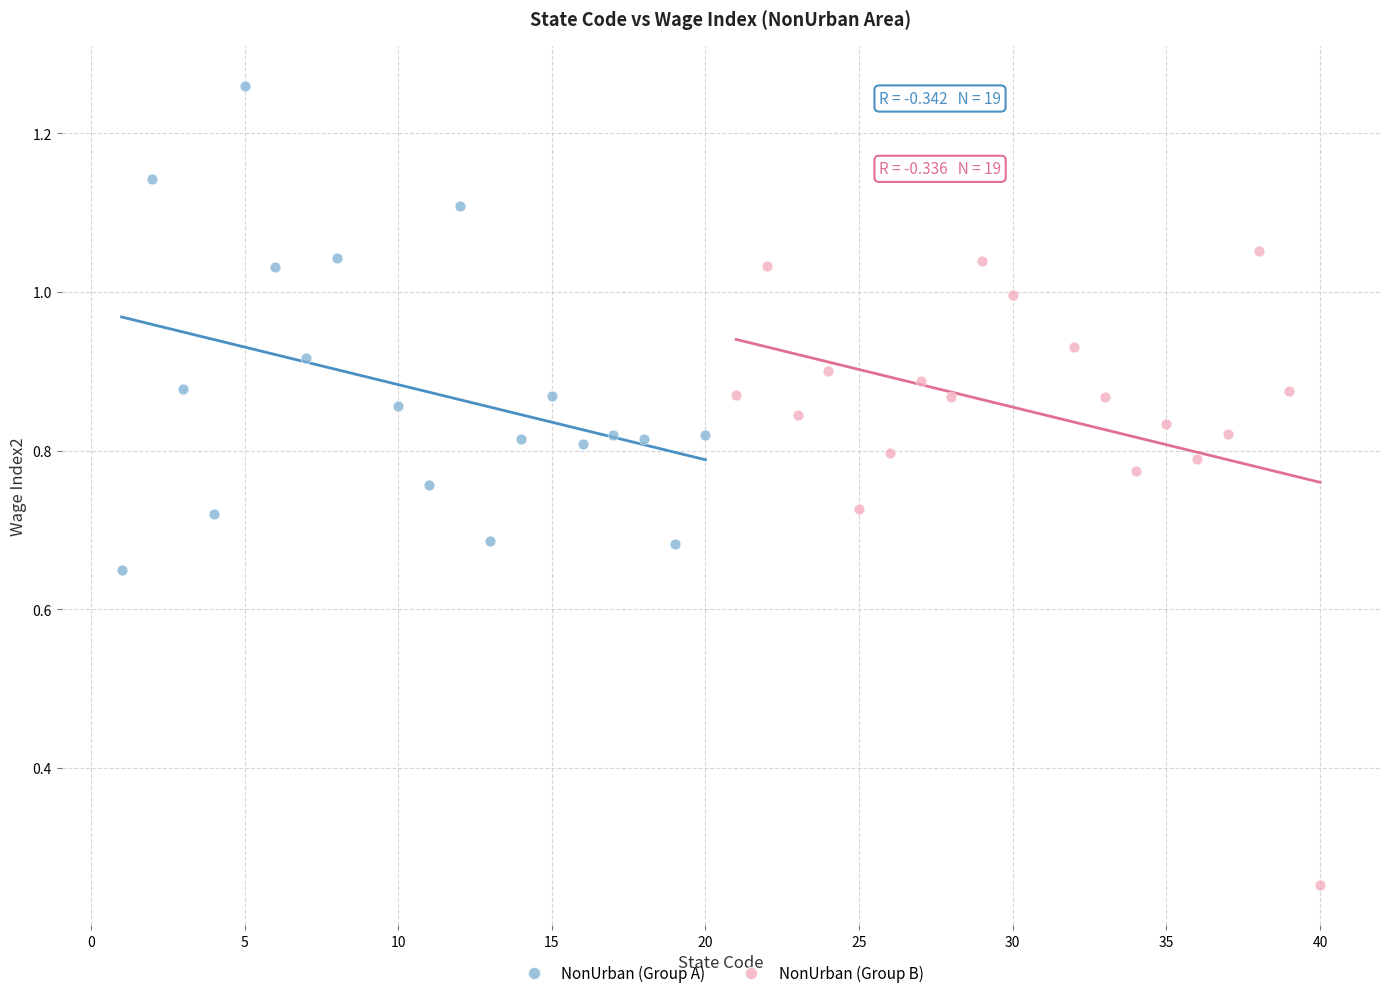

Which series has the widest spread of Y values?

NonUrban (Group B)